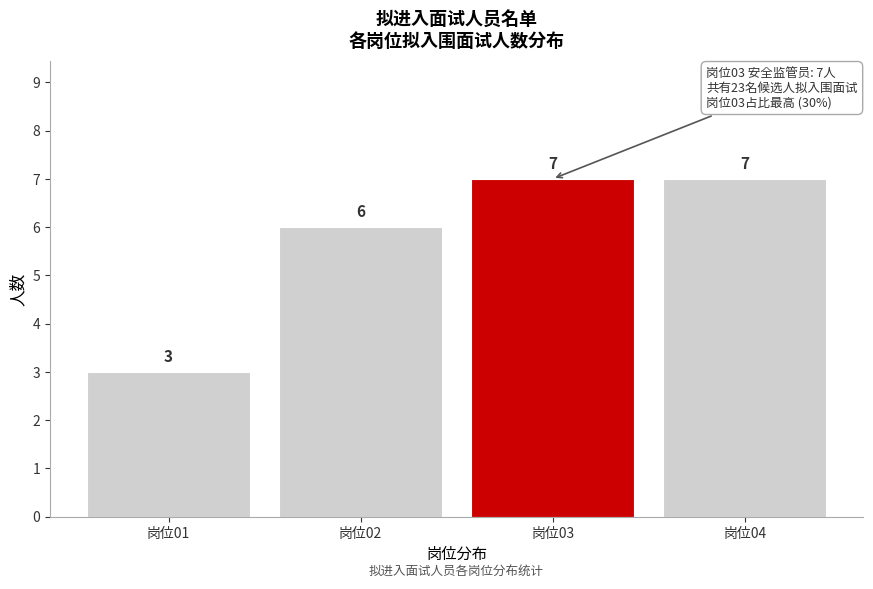

Reading left to right, extract all data points from this chart.

岗位01=3	岗位02=6	岗位03=7	岗位04=7